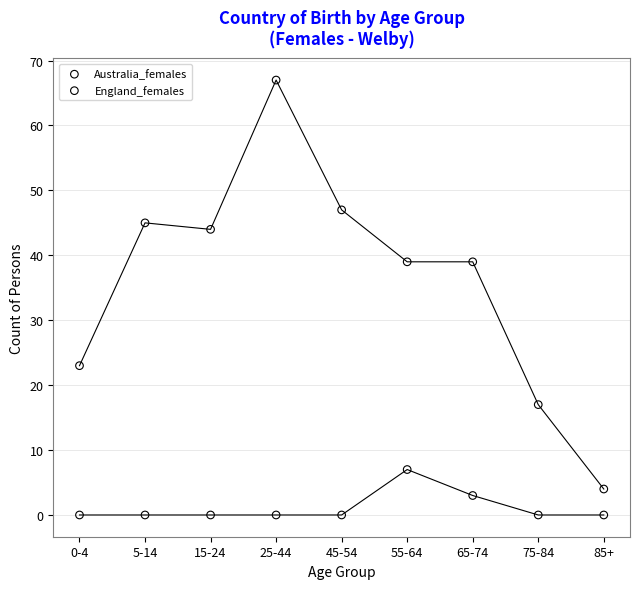

What are all the series names shown in the legend?

Australia_females, England_females